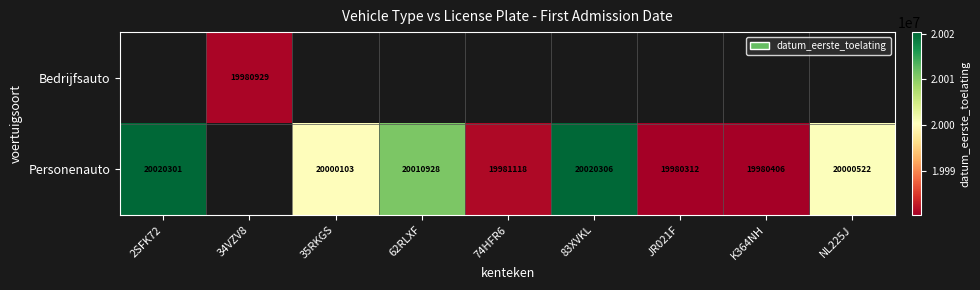

What is the difference between the Personenauto values at 74HFR6 and NL225J?

19404